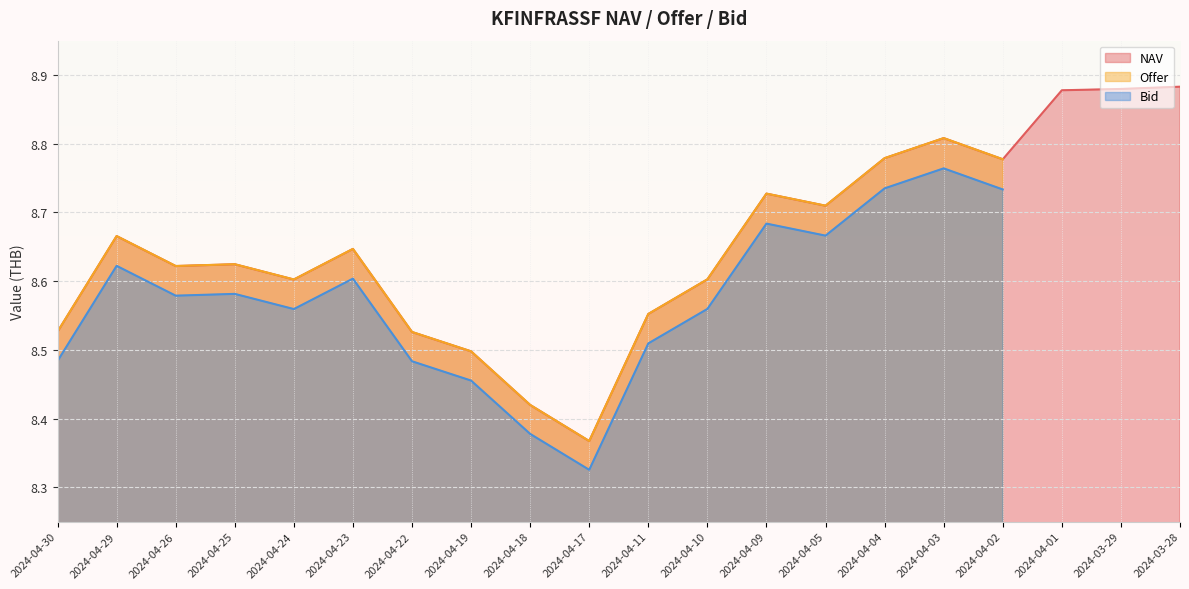

What are all the series names shown in the legend?

NAV, Offer, Bid